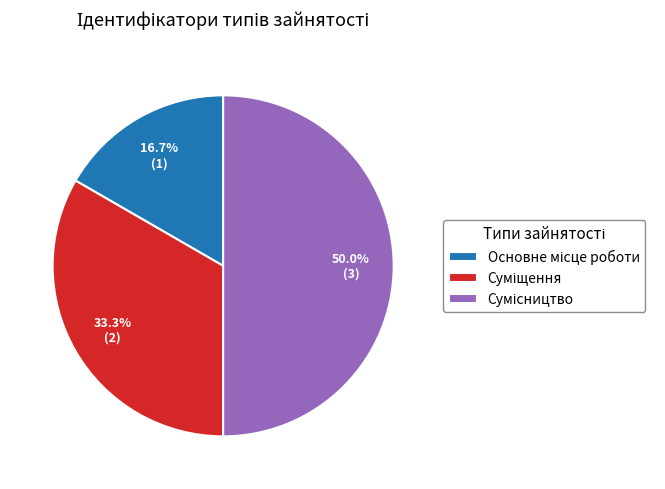

How many slices are in this pie chart?

3